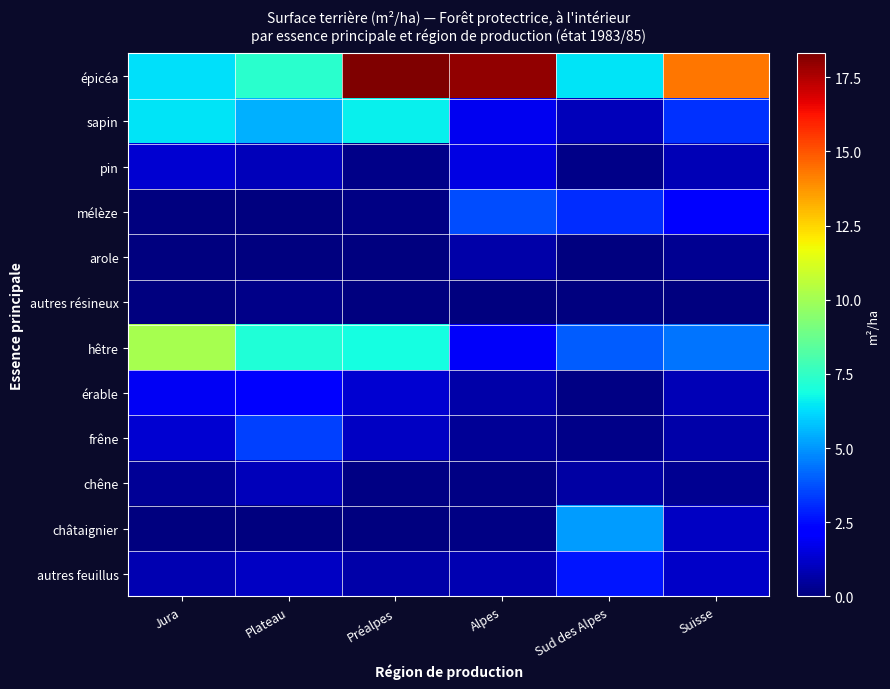

Which category has the lowest value across all series?

Jura